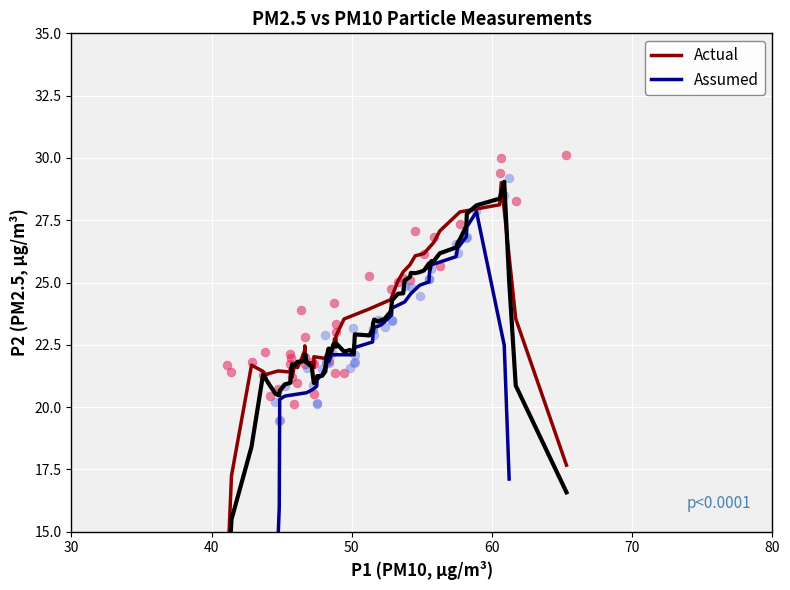

Which series contains the highest Y value?

Actual